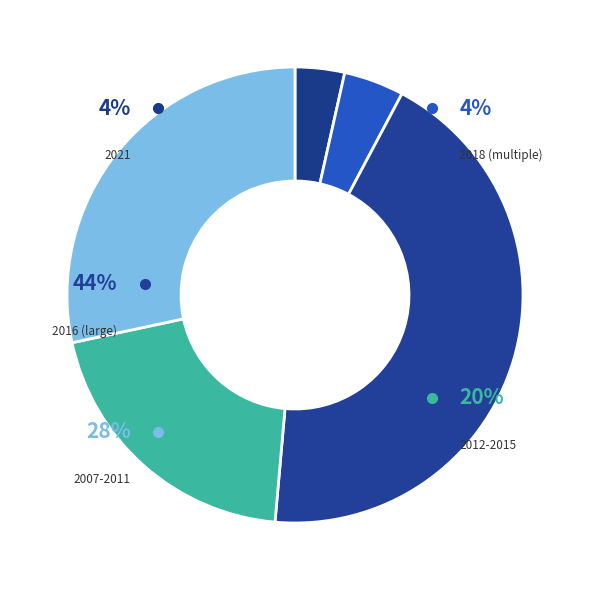

Which slice is the largest?

2016